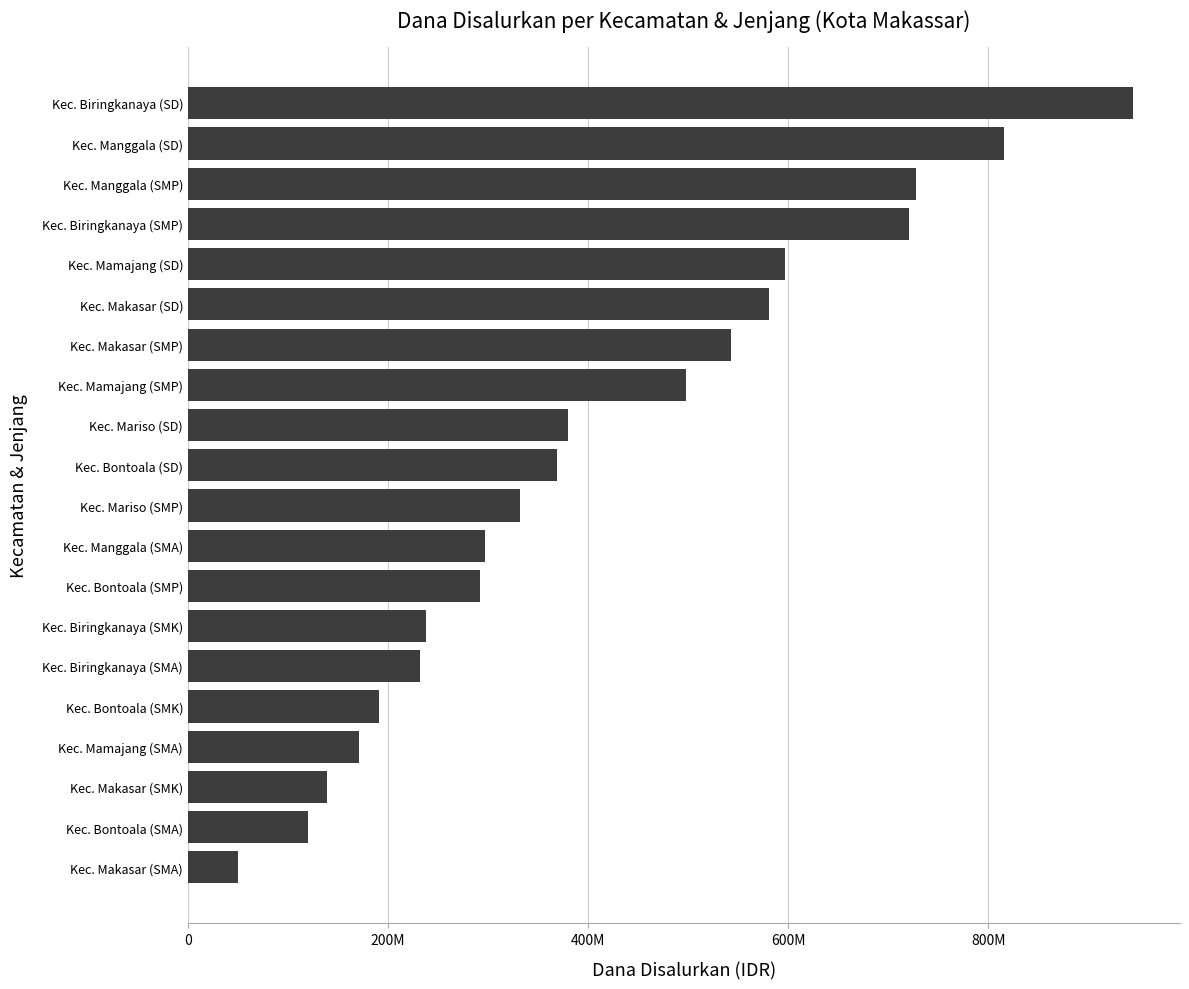

Does the chart contain any negative values?

No